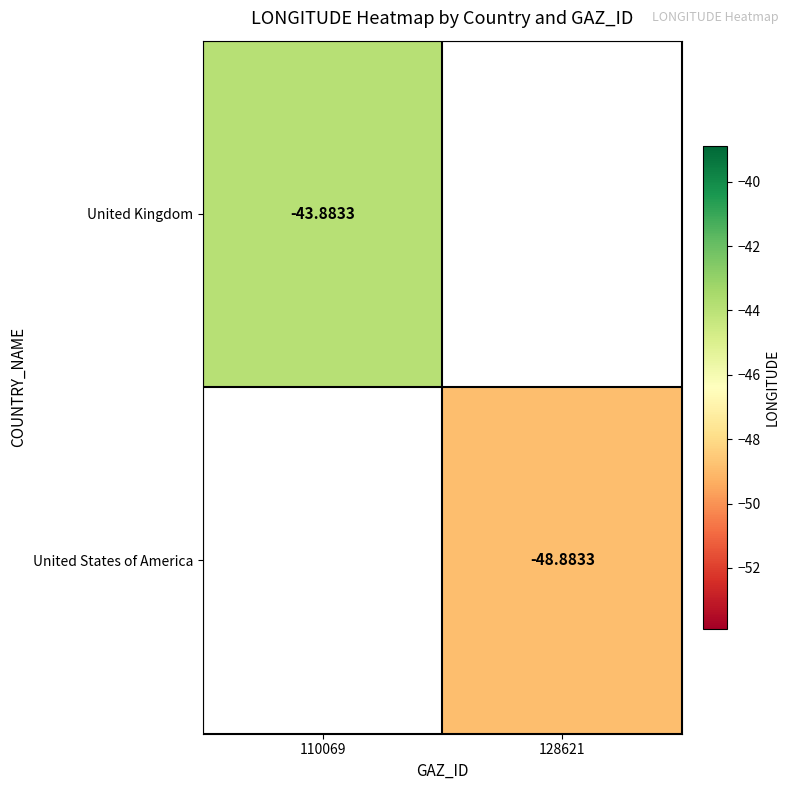

What is the approximate value of United States of America at 128621?

-48.9